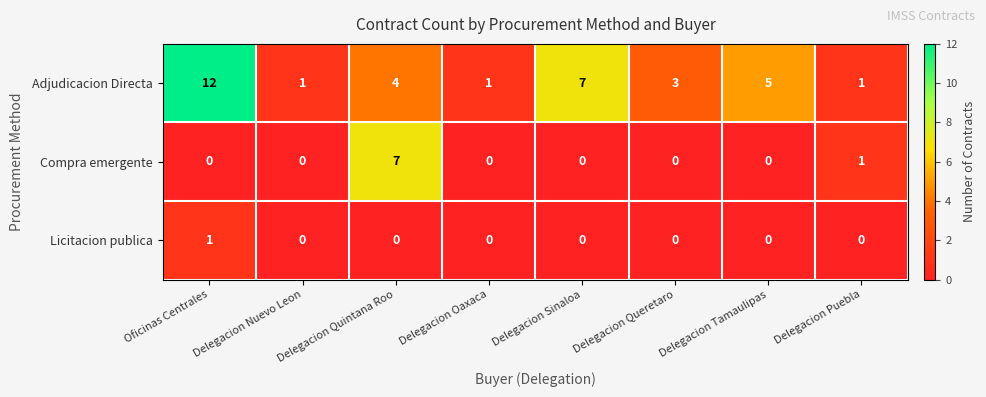

What is the difference between the highest and lowest values at Delegacion Queretaro?

3